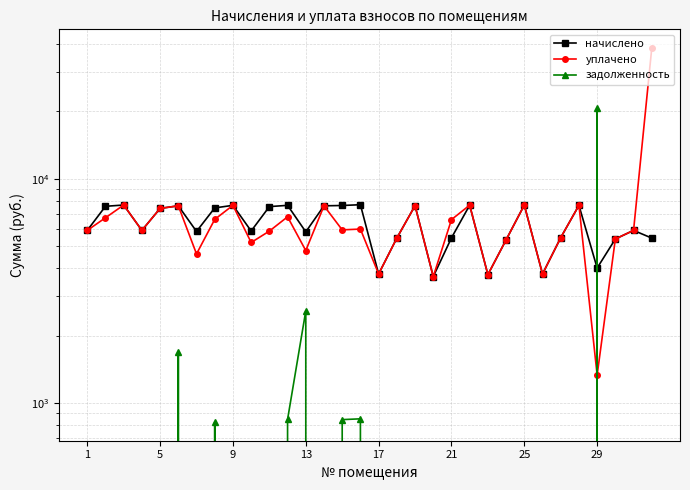

What is the difference between the maximum and minimum values in the задолженность series?

20570.3